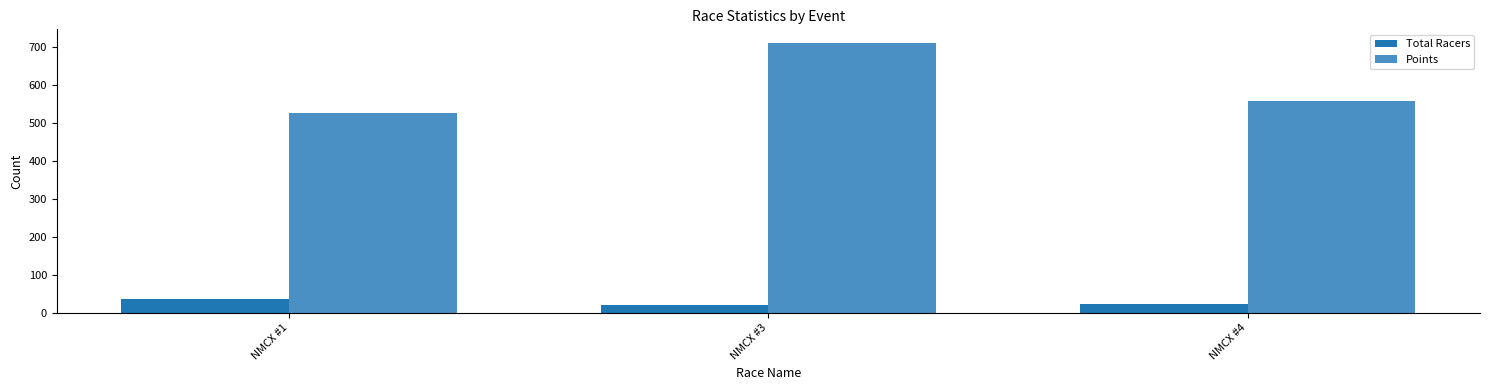

How many bars are there in total?

6